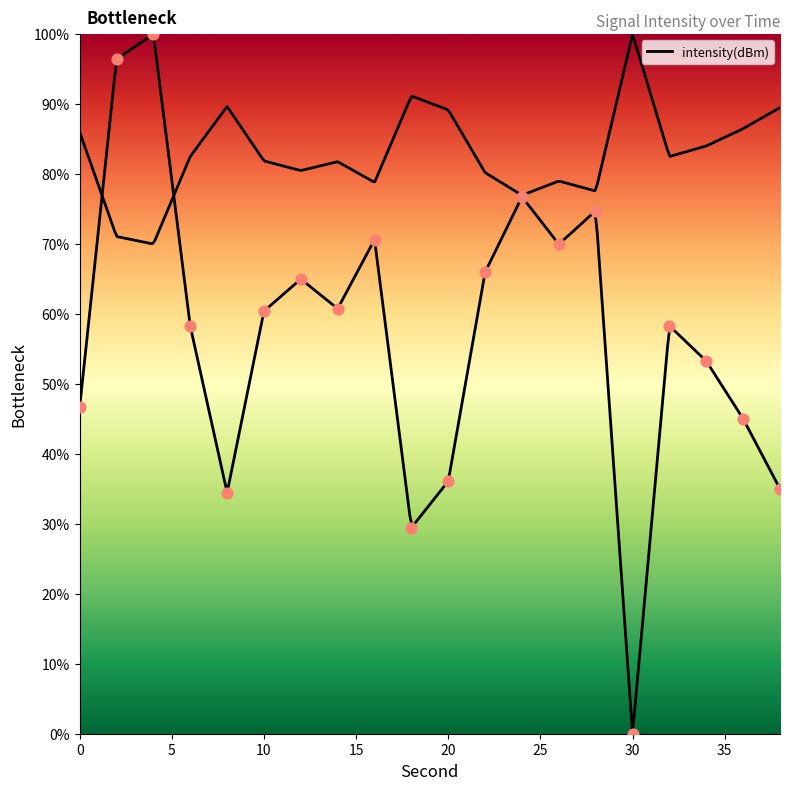

Which has a higher value, 22 or 20?

22